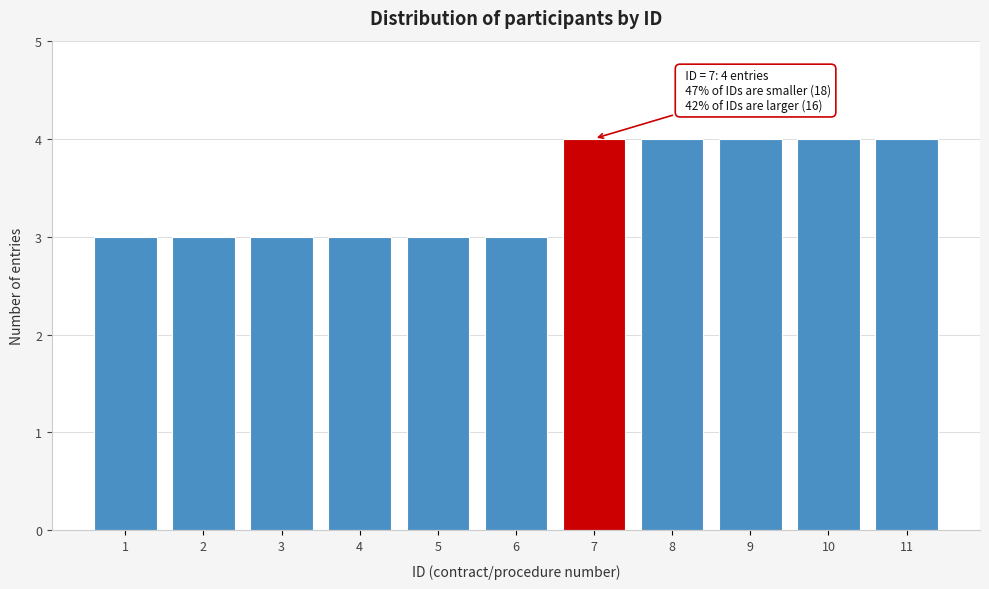

Reading left to right, list all the values displayed in this chart.

3	3	3	3	3	3	4	4	4	4	4